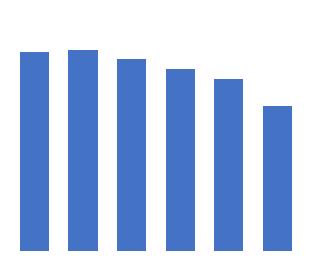

Does the chart contain any negative values?

No